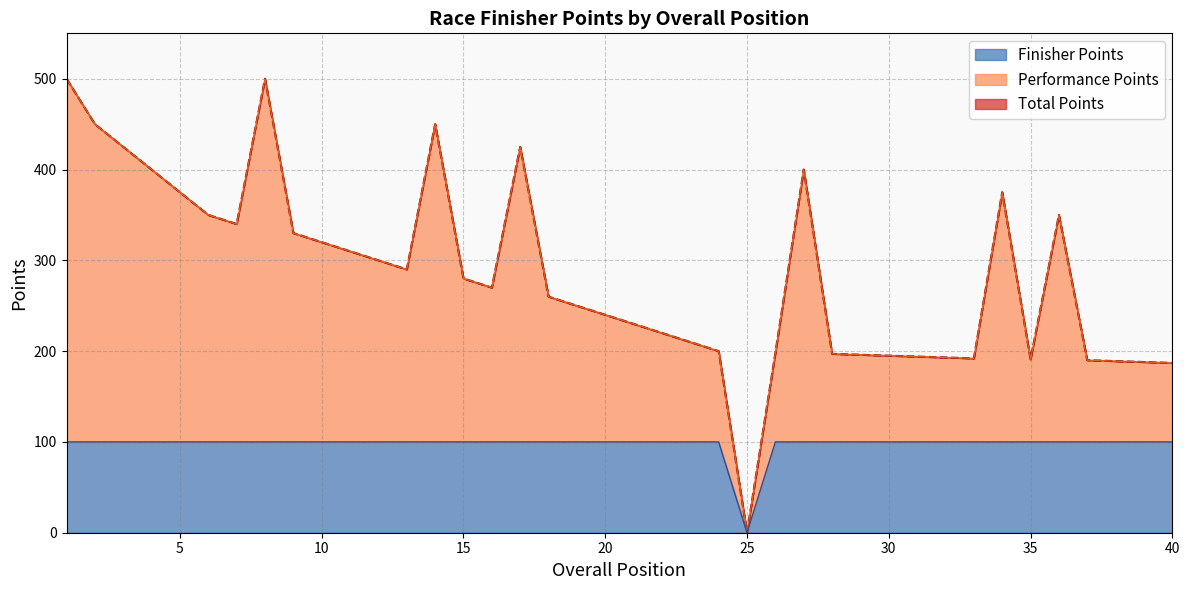

What is the highest value of the Finisher Points series?

100